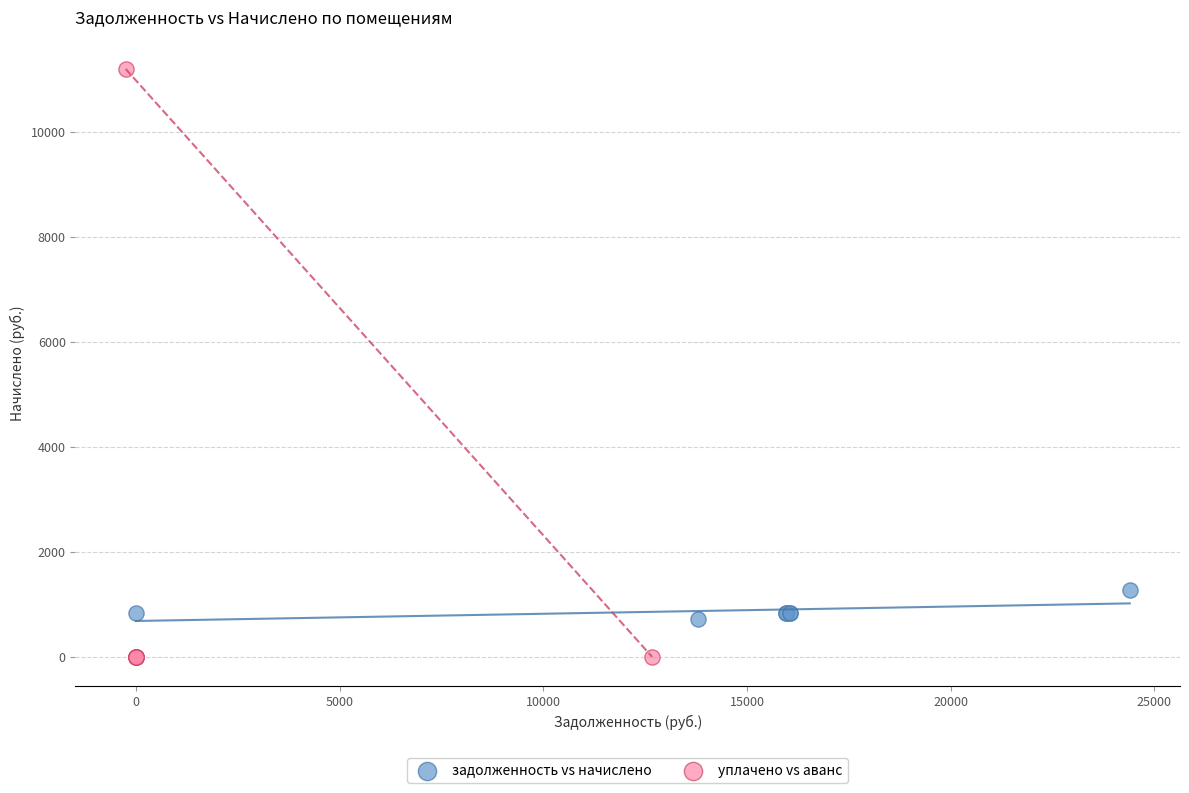

Which series contains the lowest Y value?

уплачено vs аванс